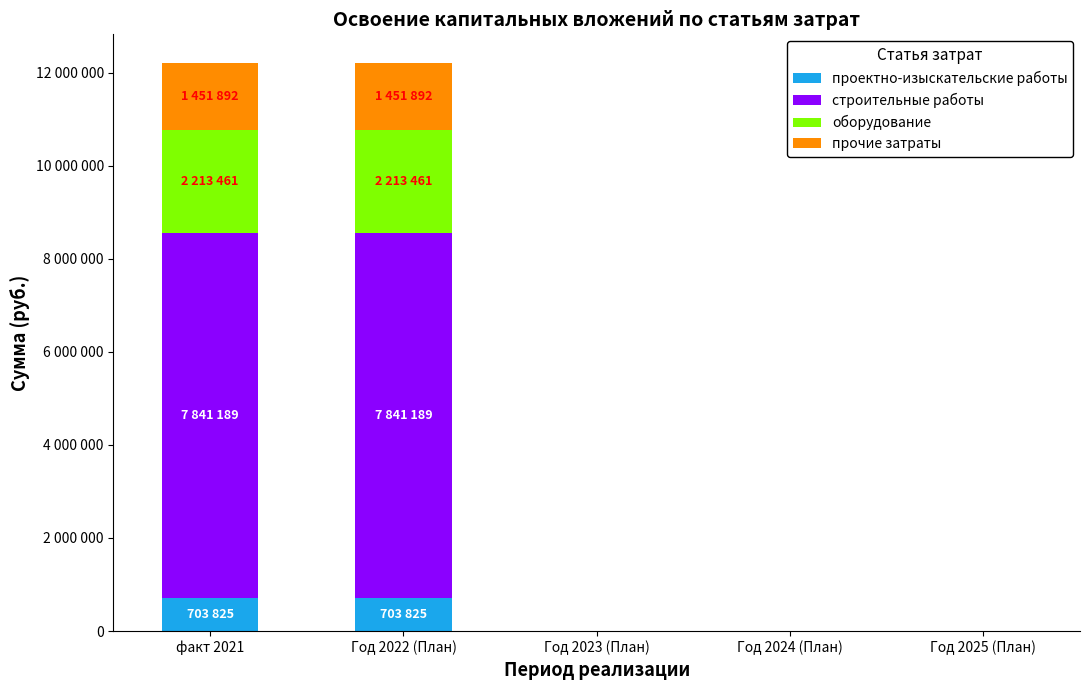

Are the bars horizontal?

No